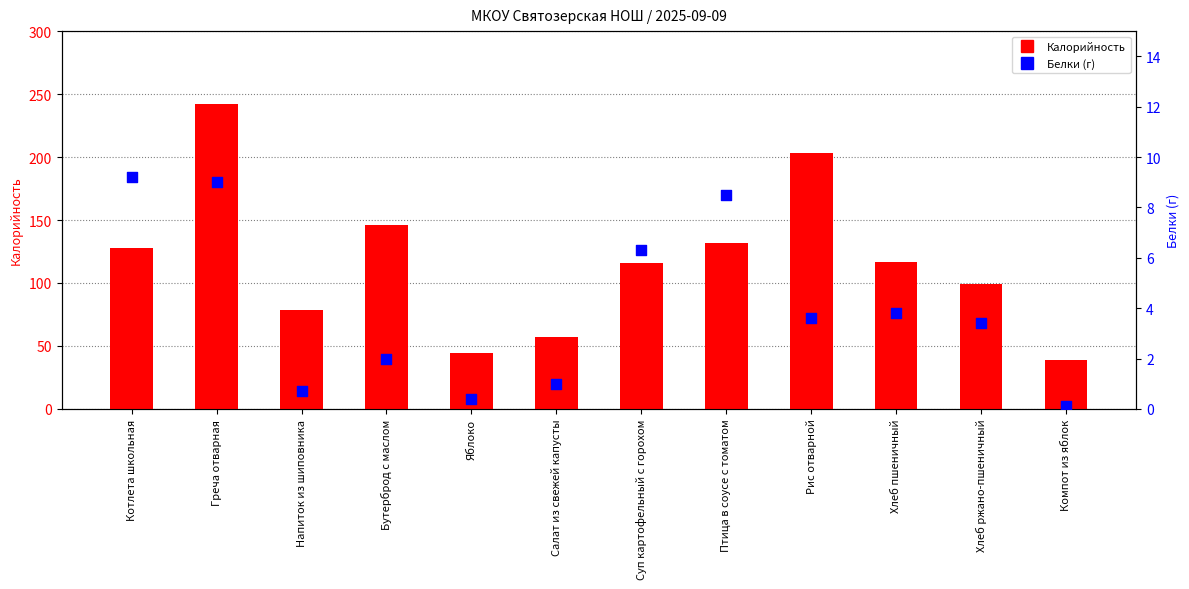

Which series has the largest total across all categories?

Калорийность